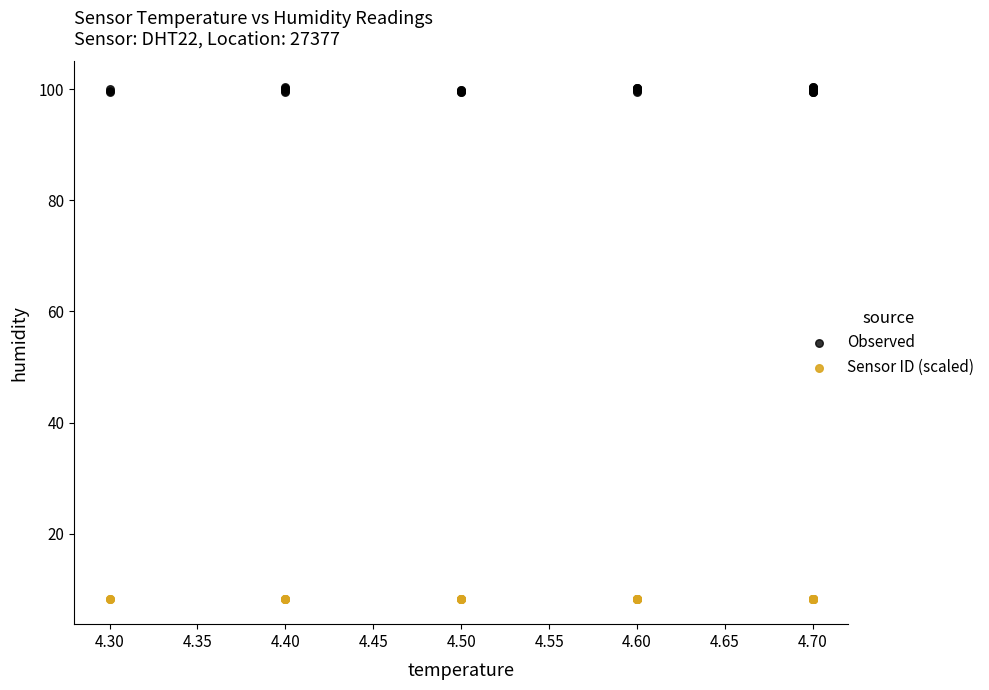

Which series contains the lowest Y value?

Sensor ID (scaled)